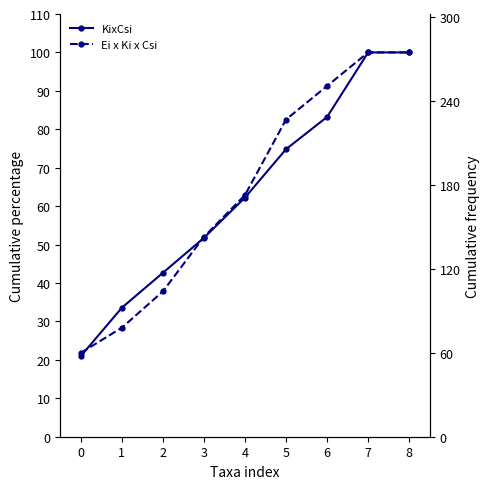

How many values in the KixCsi series exceed 62?

5